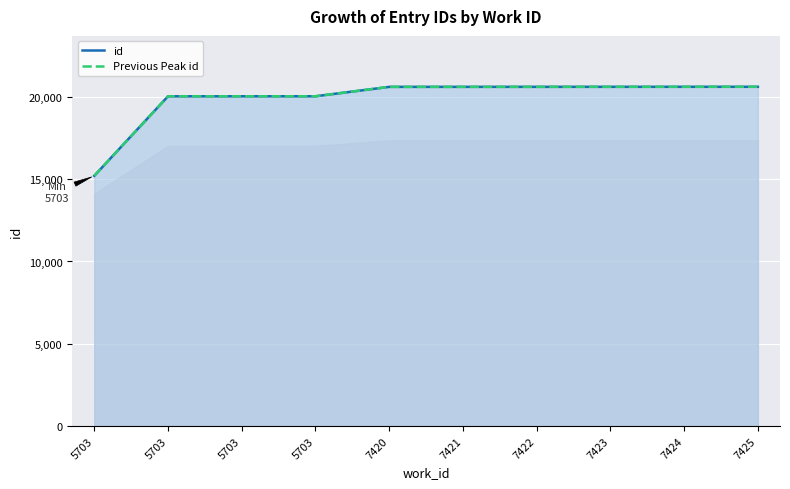

Is it true that id equals 28671 at 7420?

False